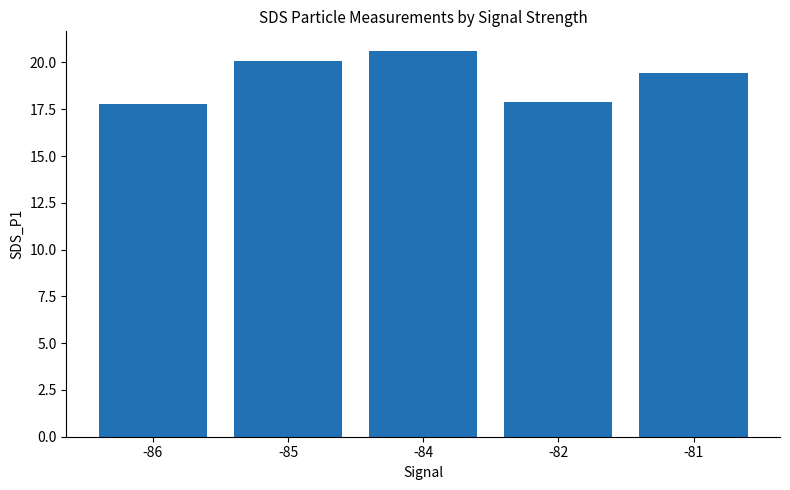

Is it true that the value at -86 is 26.7?

False